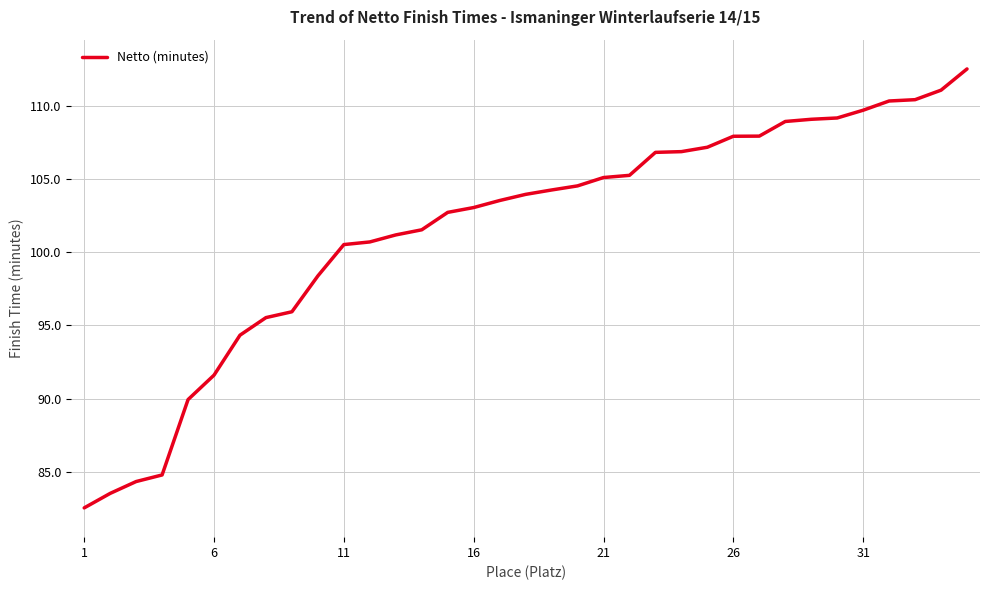

What is the difference between the maximum and minimum values?

30.0